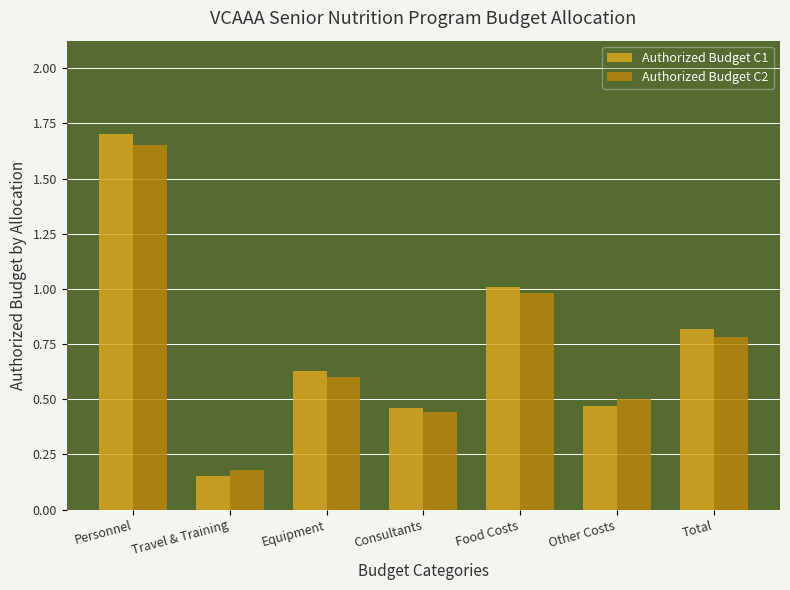

The Authorized Budget C1 series shows 0.8 at Total. True or false?

True